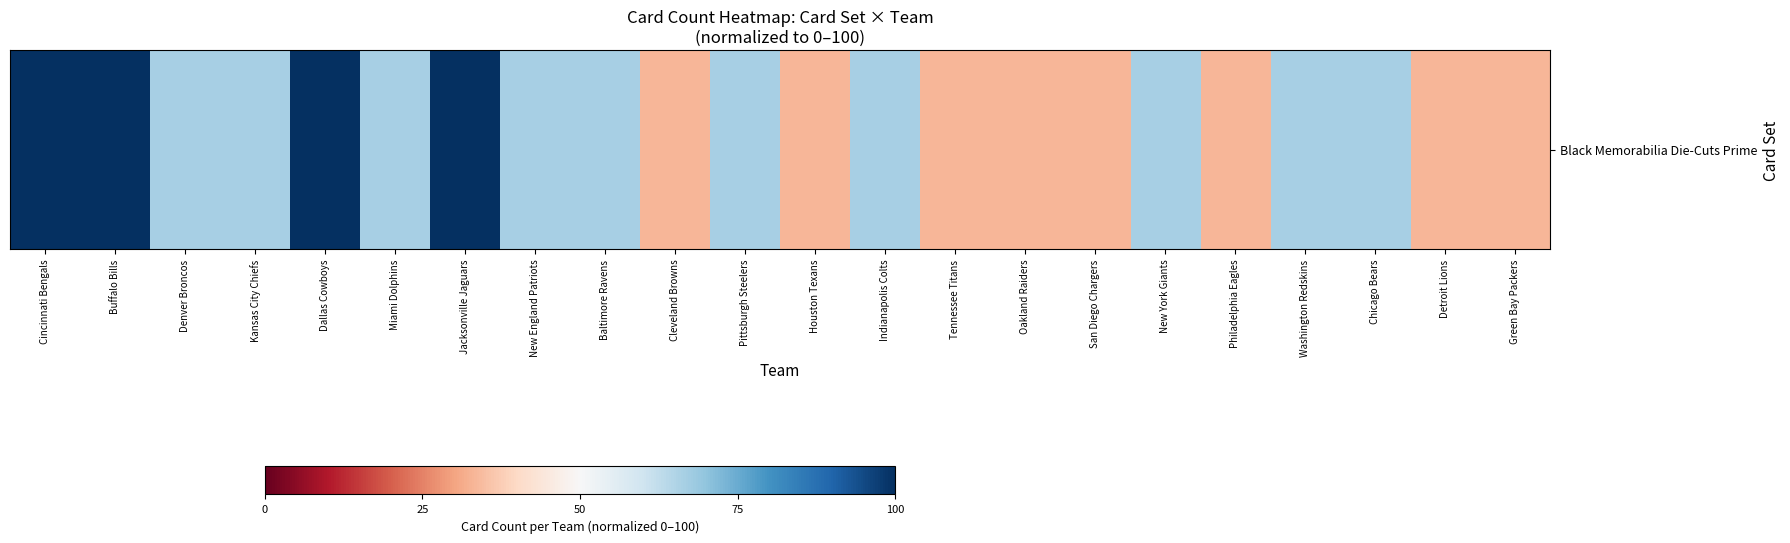

Rank the categories by value from lowest to highest.

Cleveland Browns, Houston Texans, Tennessee Titans, Oakland Raiders, San Diego Chargers, Philadelphia Eagles, Detroit Lions, Green Bay Packers, Denver Broncos, Kansas City Chiefs, Miami Dolphins, New England Patriots, Baltimore Ravens, Pittsburgh Steelers, Indianapolis Colts, New York Giants, Washington Redskins, Chicago Bears, Cincinnati Bengals, Buffalo Bills, Dallas Cowboys, Jacksonville Jaguars